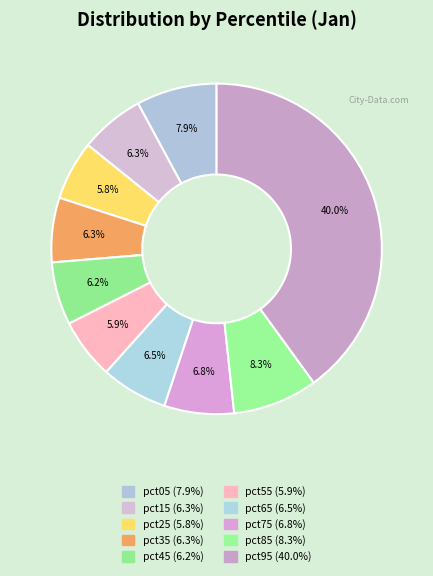

Does pct25 represent more than half of the total?

No